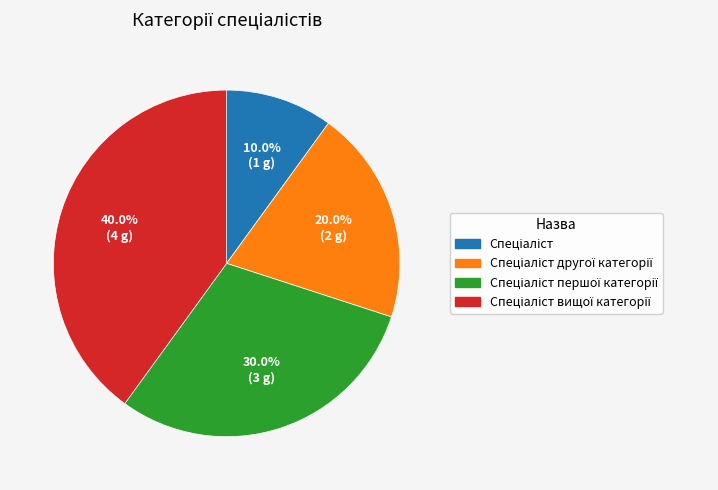

Is there any slice that represents more than half of the pie?

No